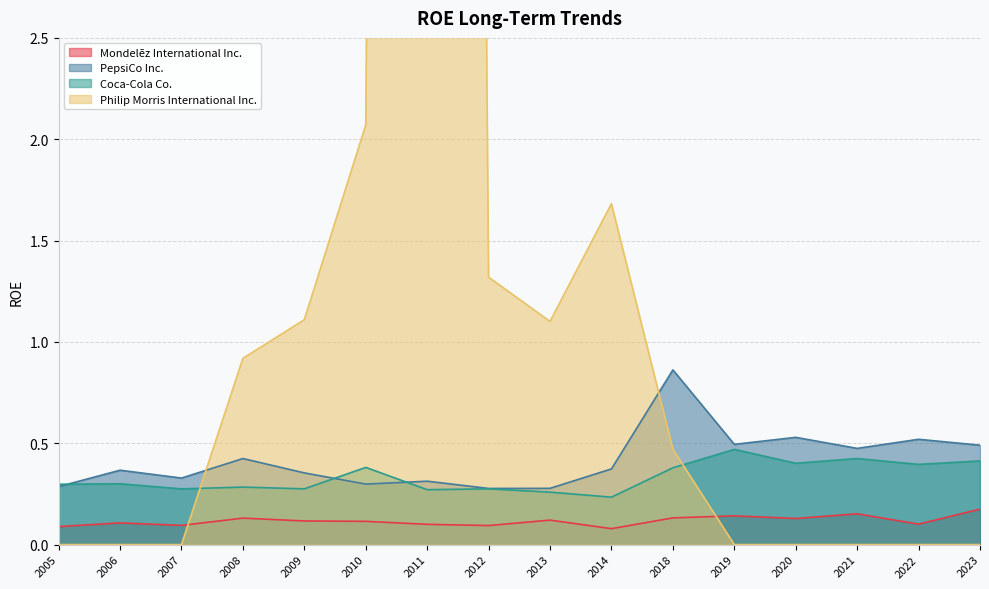

What is the maximum value for Mondelēz International Inc.?

0.2